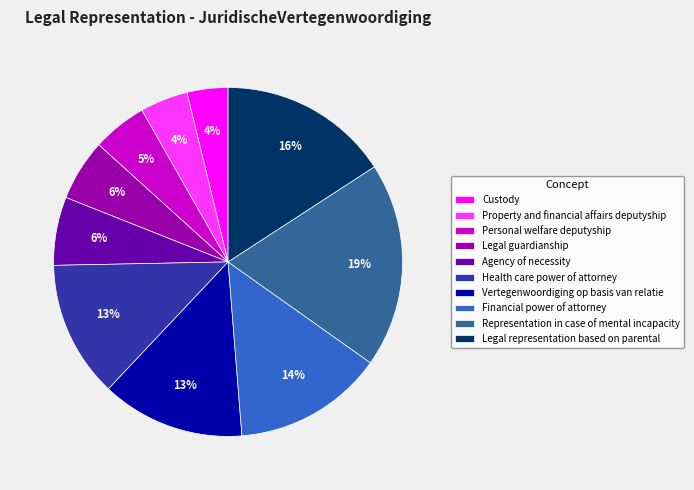

To the nearest percent, what percentage of the pie is Custody?

4%